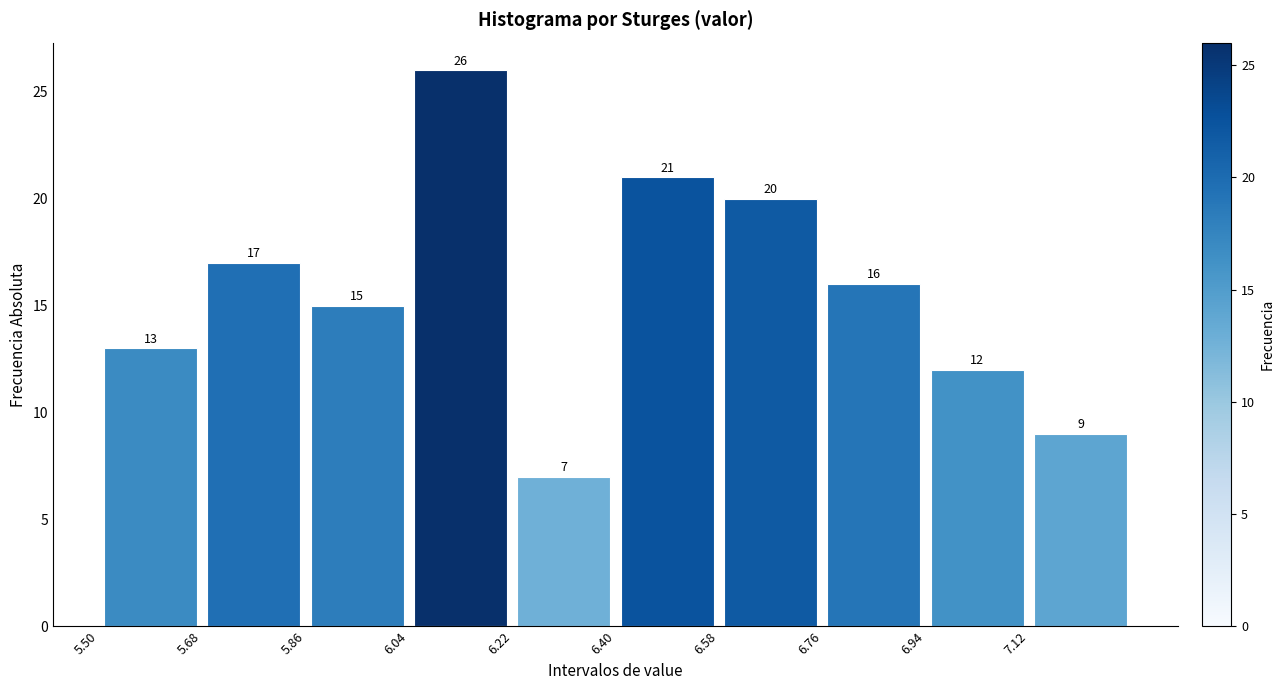

Which range on the x-axis has the tallest bar?

6.04 to 6.22